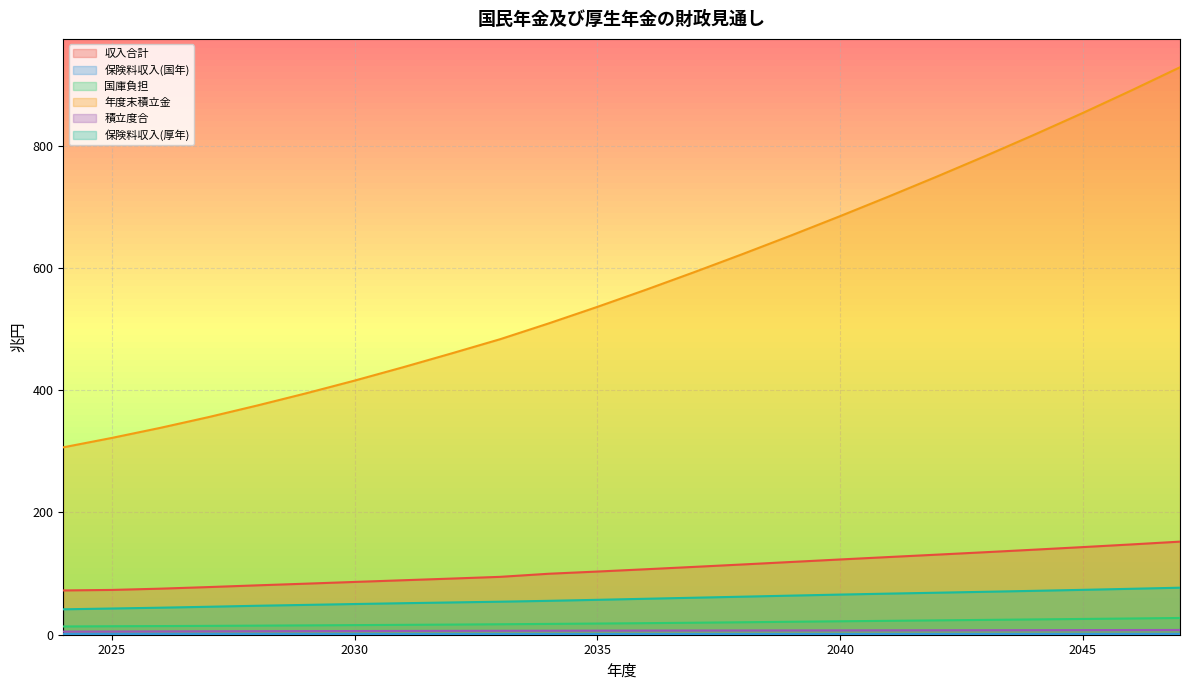

True or false: 収入合計 has a value of 262.5 at 2047.

False